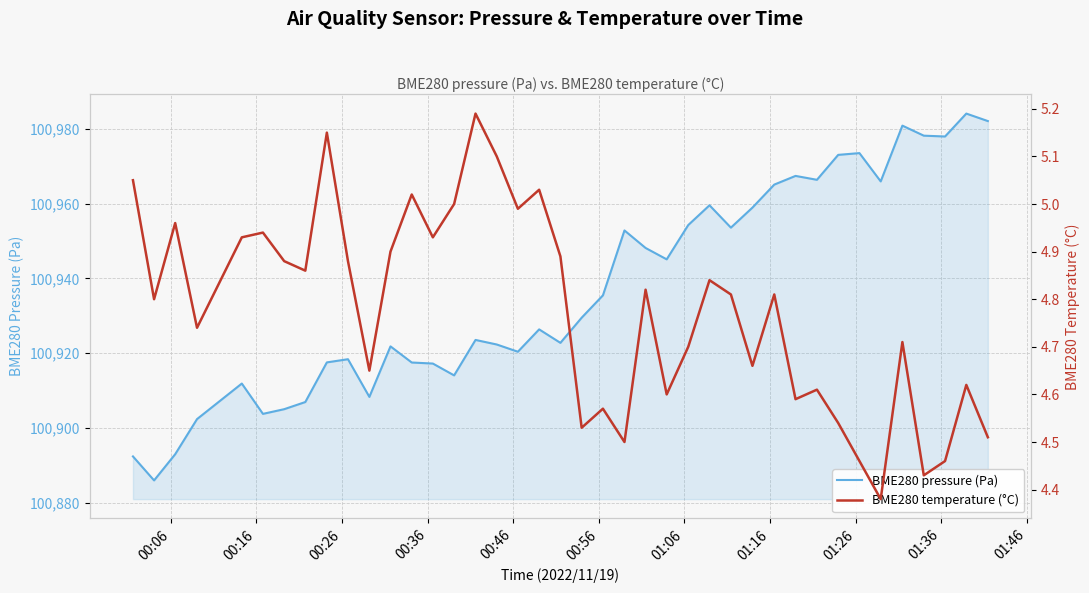

What is the minimum value for BME280 pressure (Pa)?

100886.0